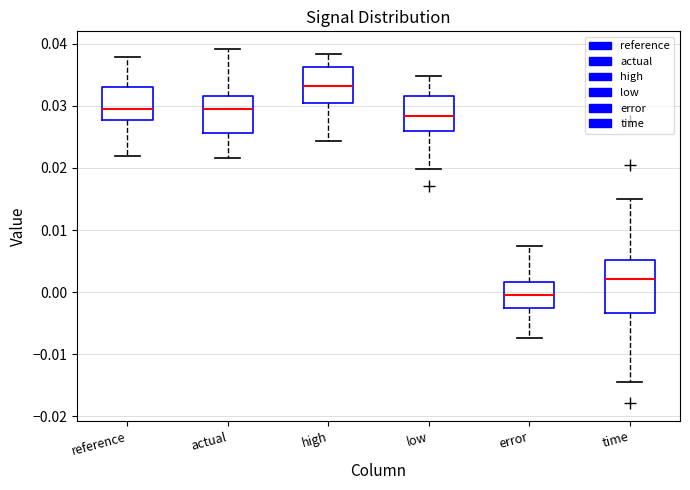

Where does the upper whisker of the box for high end on the y-axis? The values are not printed on the chart, so give them approximately, as read against the axis.

0.038